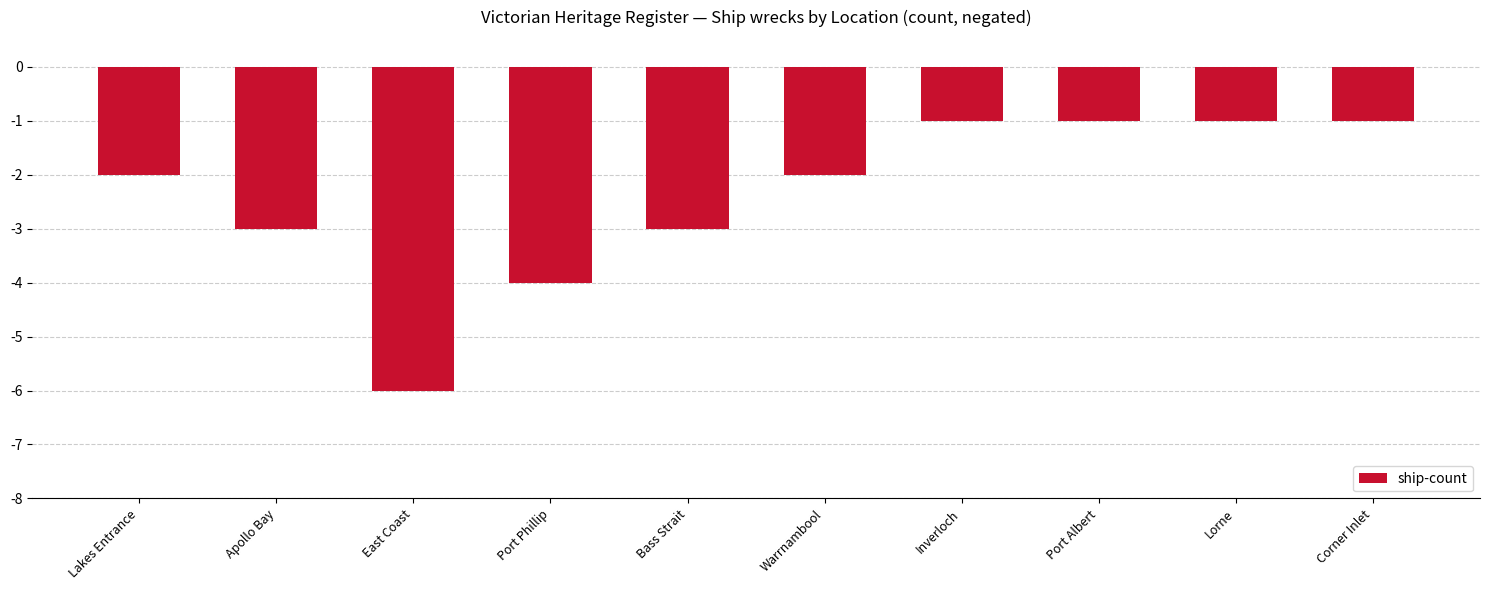

What is the approximate value at Lakes Entrance?

-2